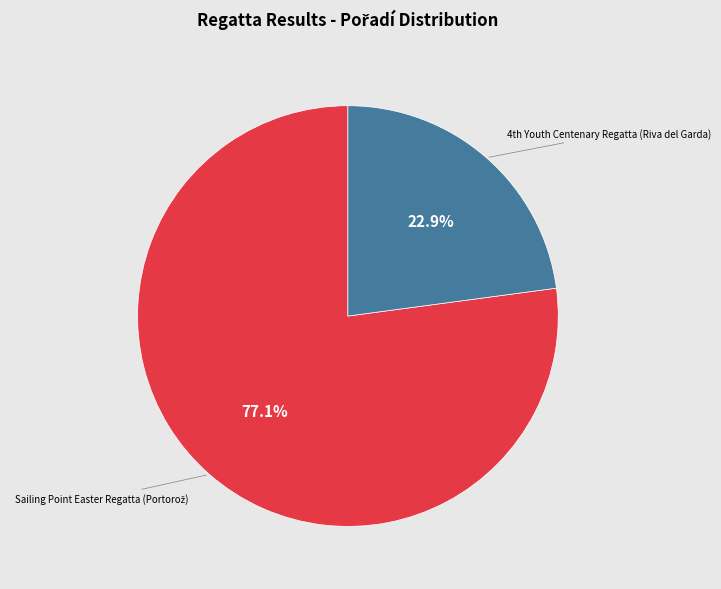

What is the smallest slice in the pie chart?

4th Youth Centenary Regatta (Riva del Garda)